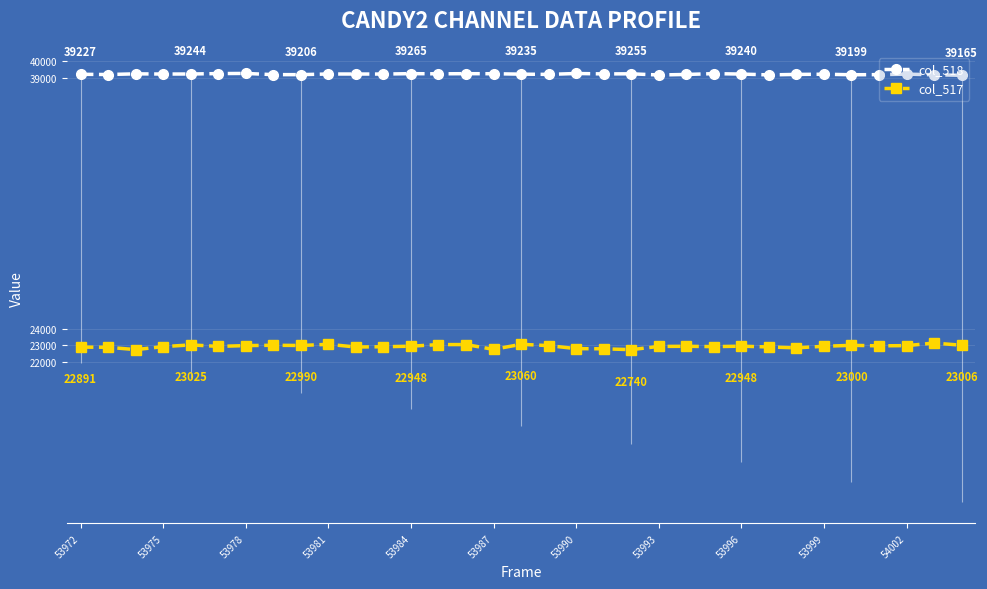

True or false: col_517 has a value of 39518 at 54002.

False